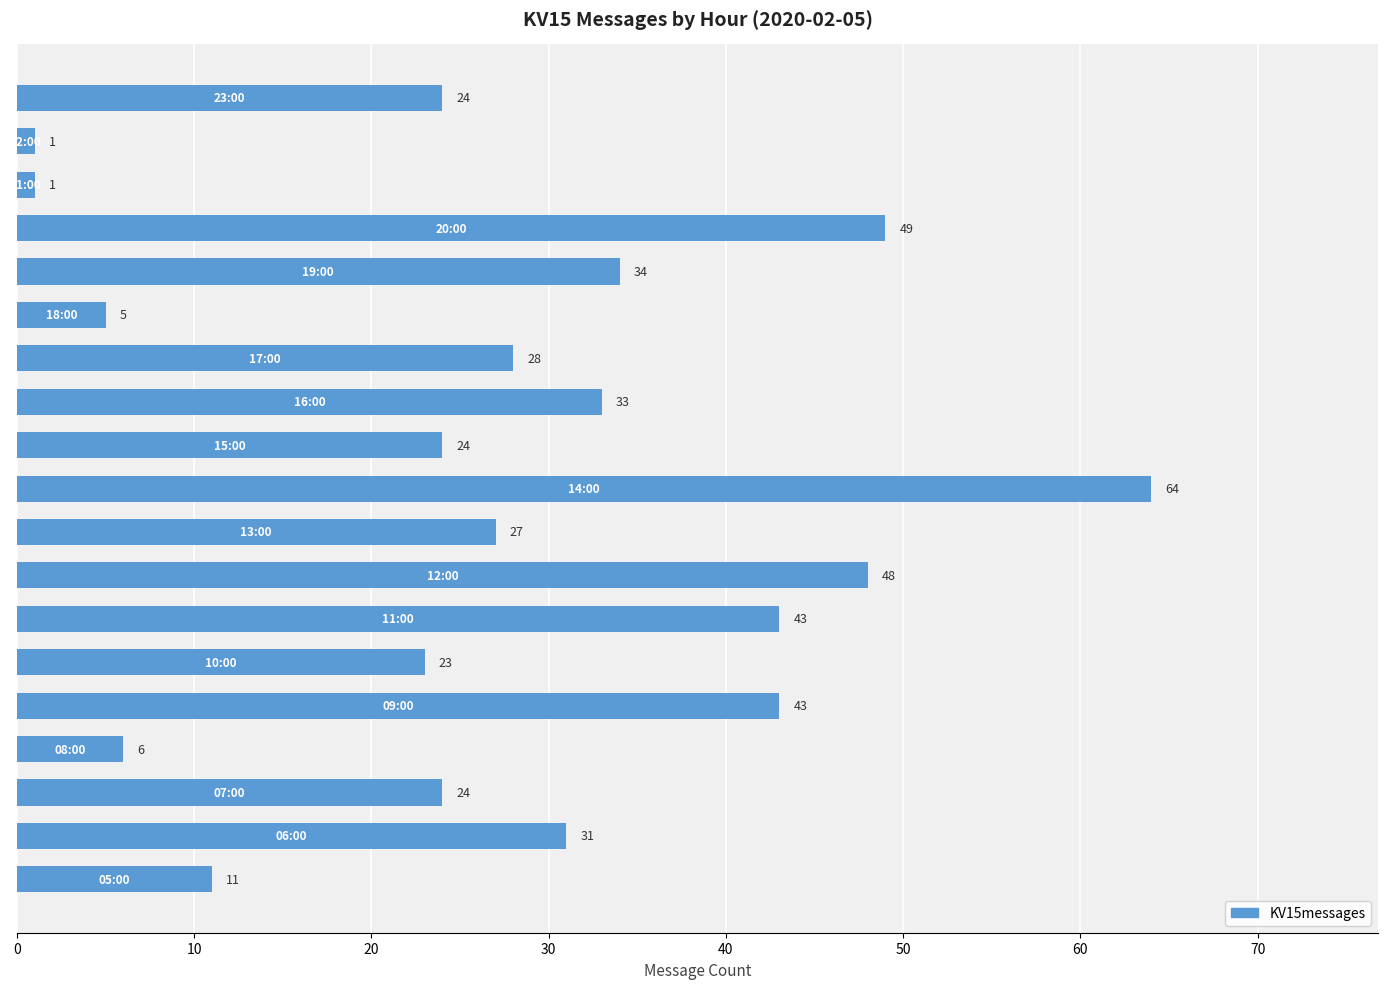

What is the difference between the maximum and minimum values?

63